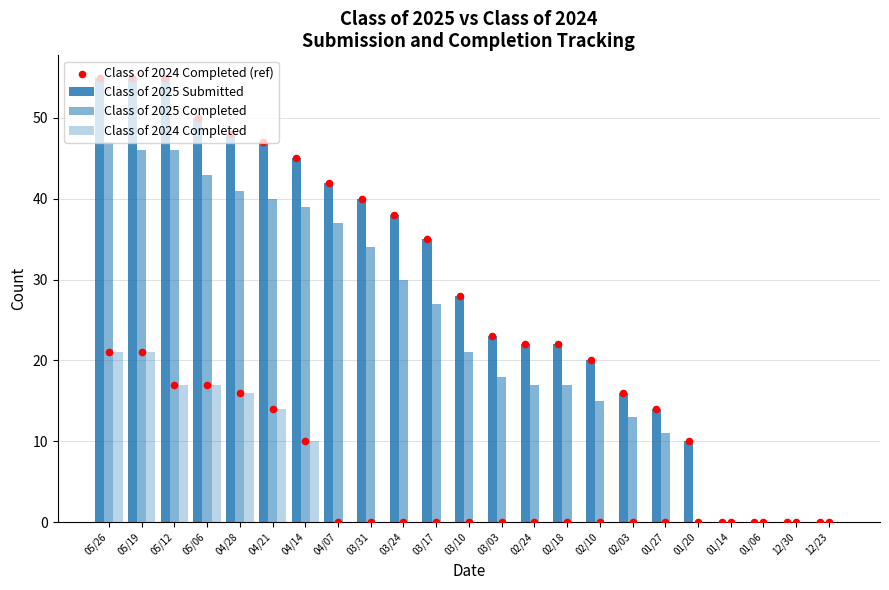

What is the total value across all series at 04/28?

153